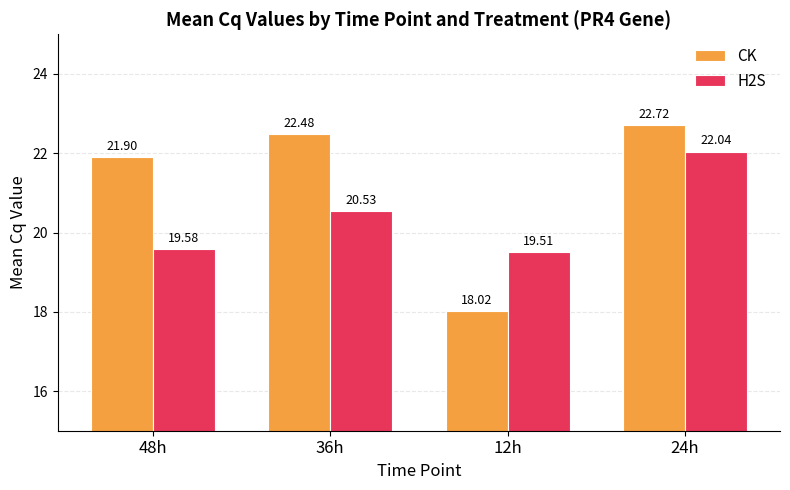

How many distinct data groups are displayed?

2